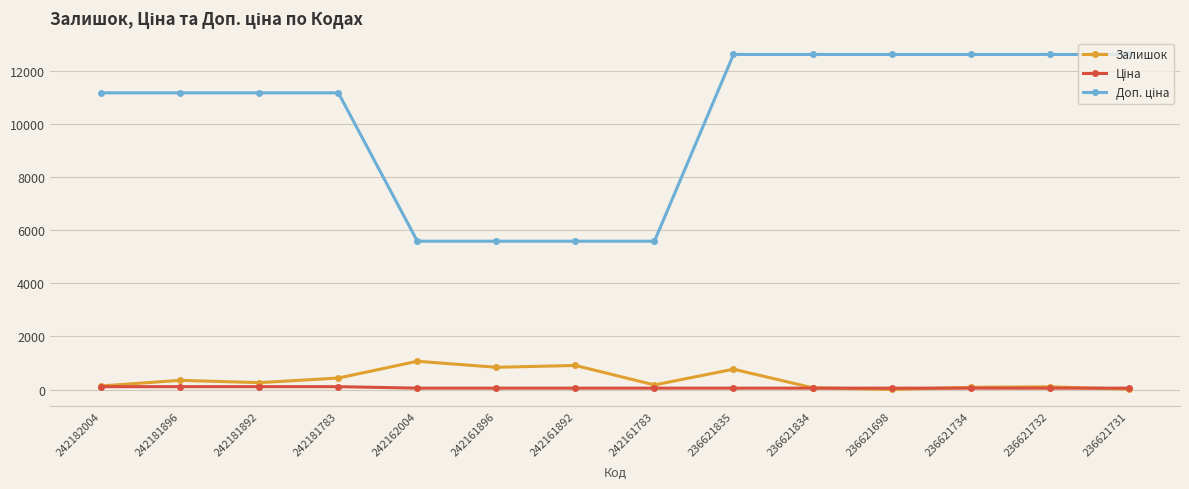

At how many categories does at least one series exceed 2986?

14